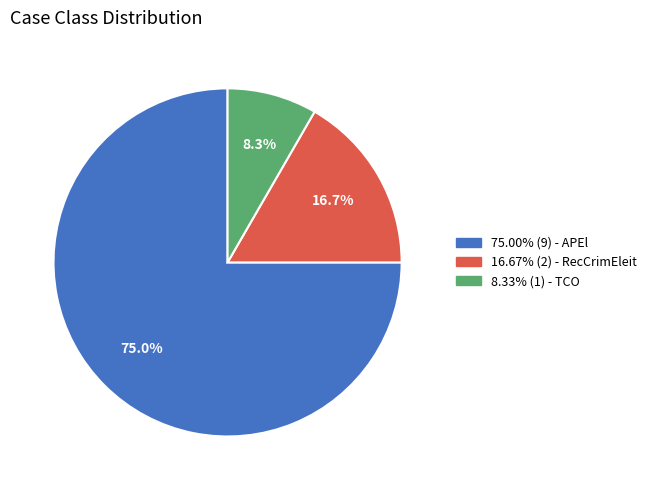

What is the ratio of the value at 75.00% (9) - APEl to the value at 16.67% (2) - RecCrimEleit?

4.5